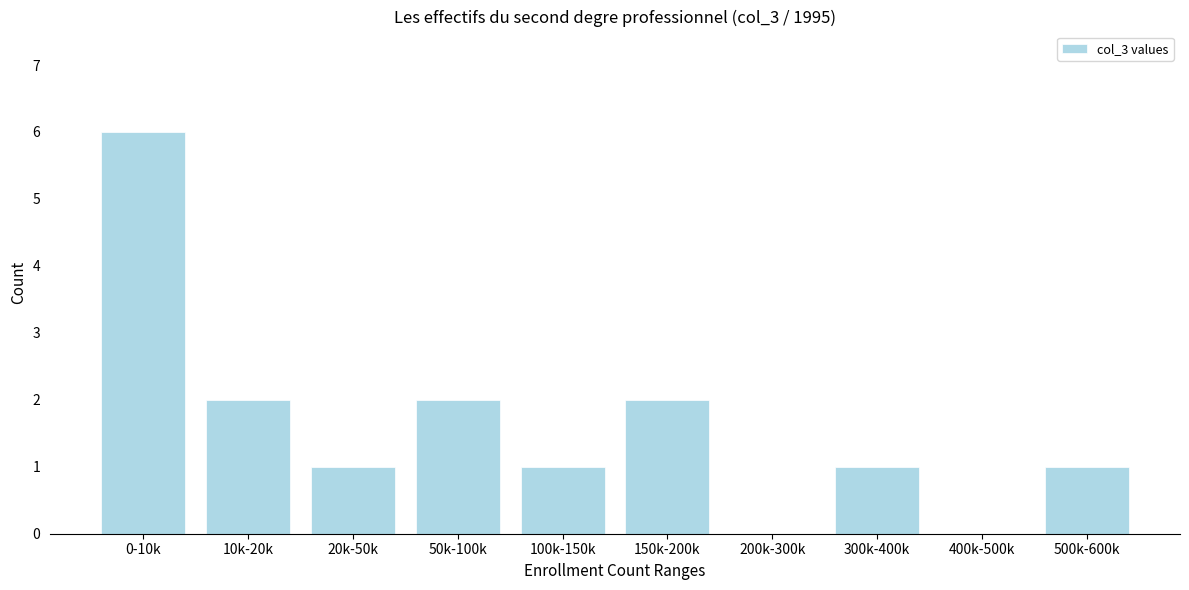

Reading left to right, transcribe all the data shown in this chart.

0-10k=6	10k-20k=2	20k-50k=1	50k-100k=2	100k-150k=1	150k-200k=2	200k-300k=0	300k-400k=1	400k-500k=0	500k-600k=1